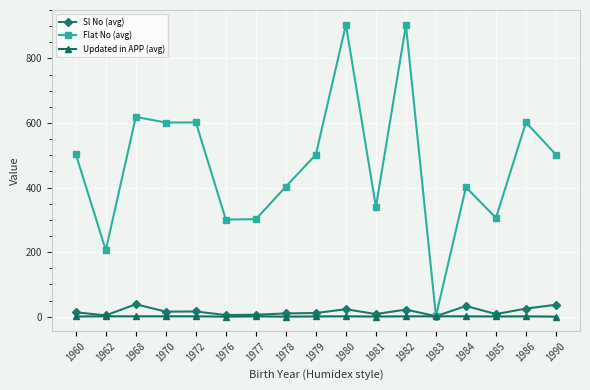

At how many categories does at least one series exceed 565?

6